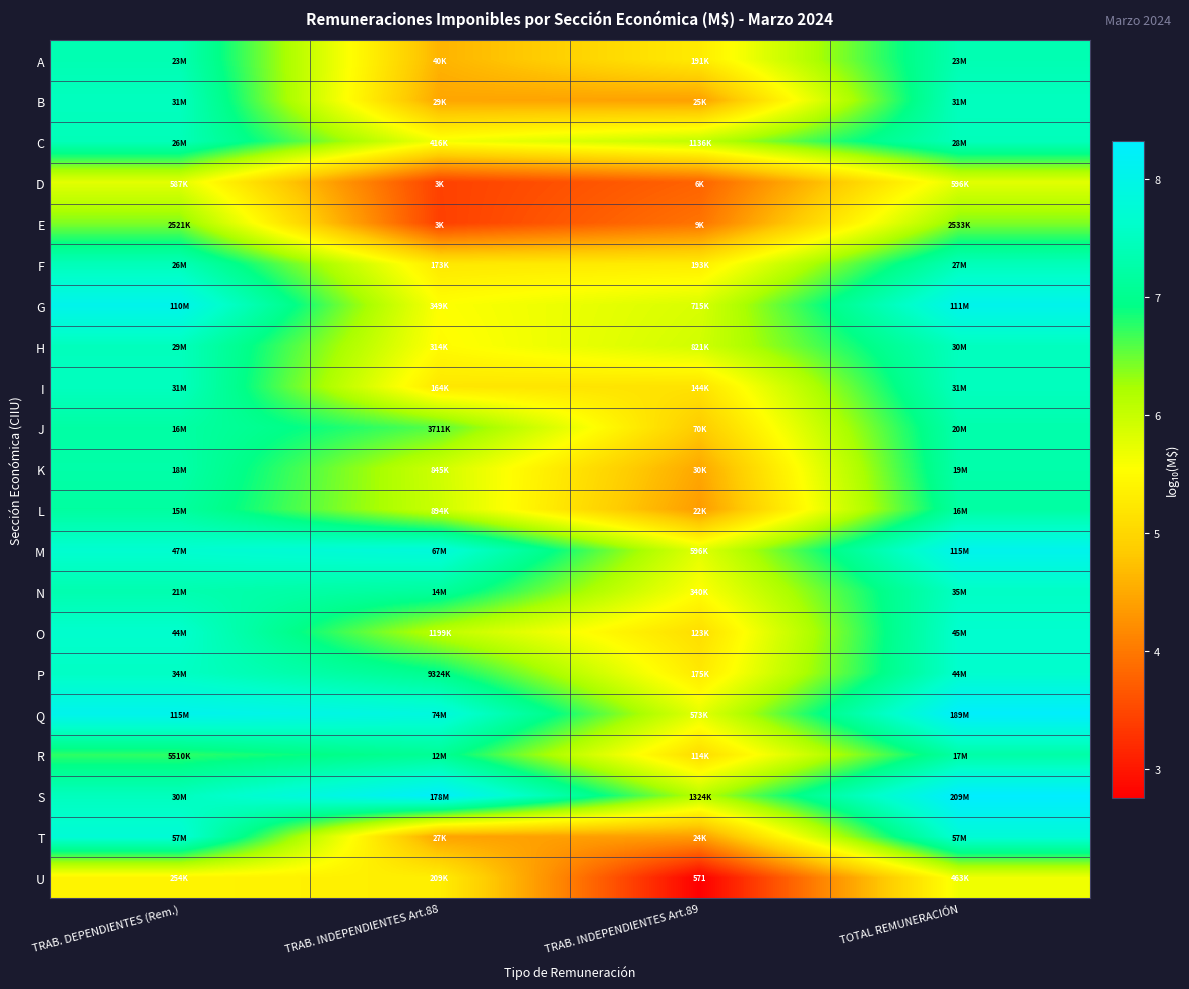

At how many categories does at least one series exceed 3?

4